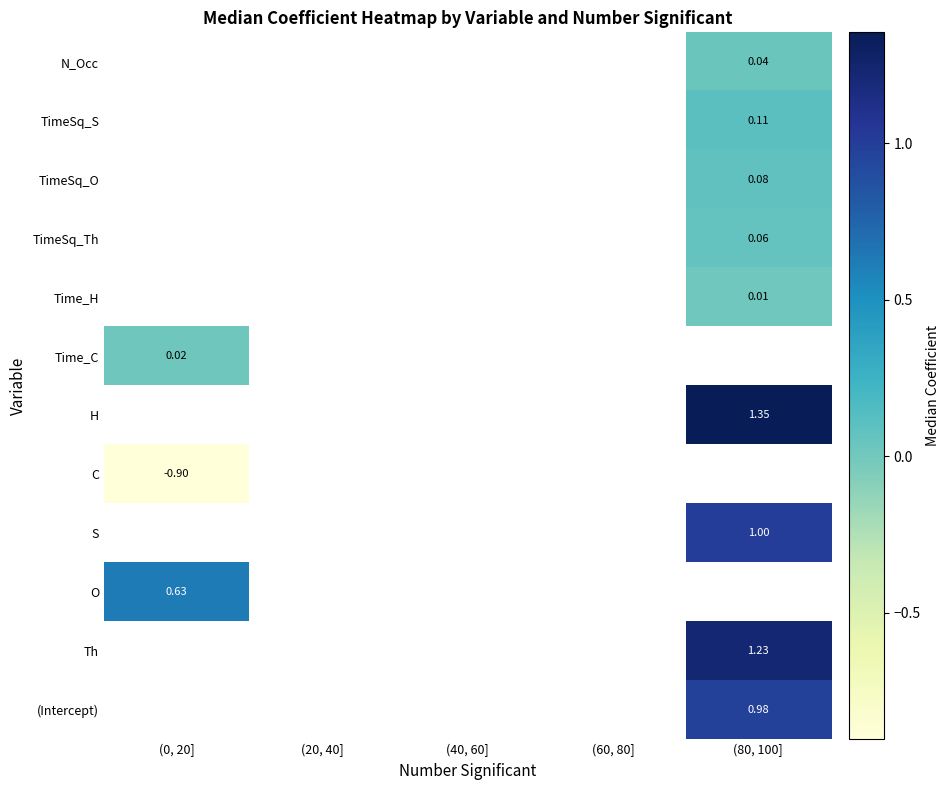

What is the minimum value for O?

0.6